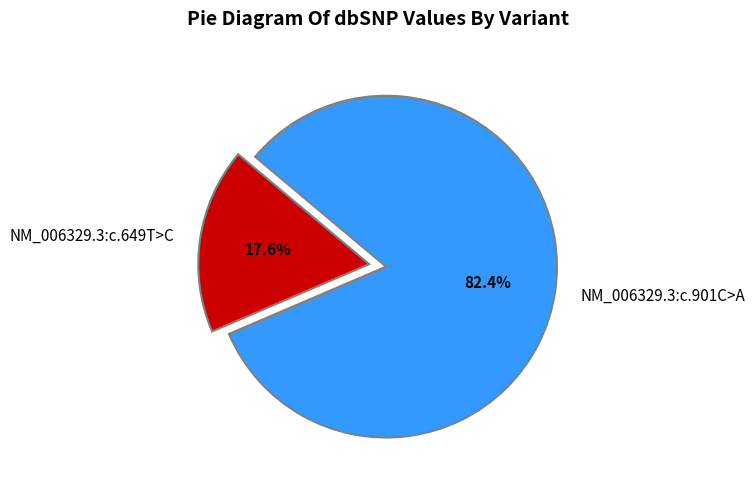

How much of the chart is everything except NM_006329.3:c.649T>C?

82.4%